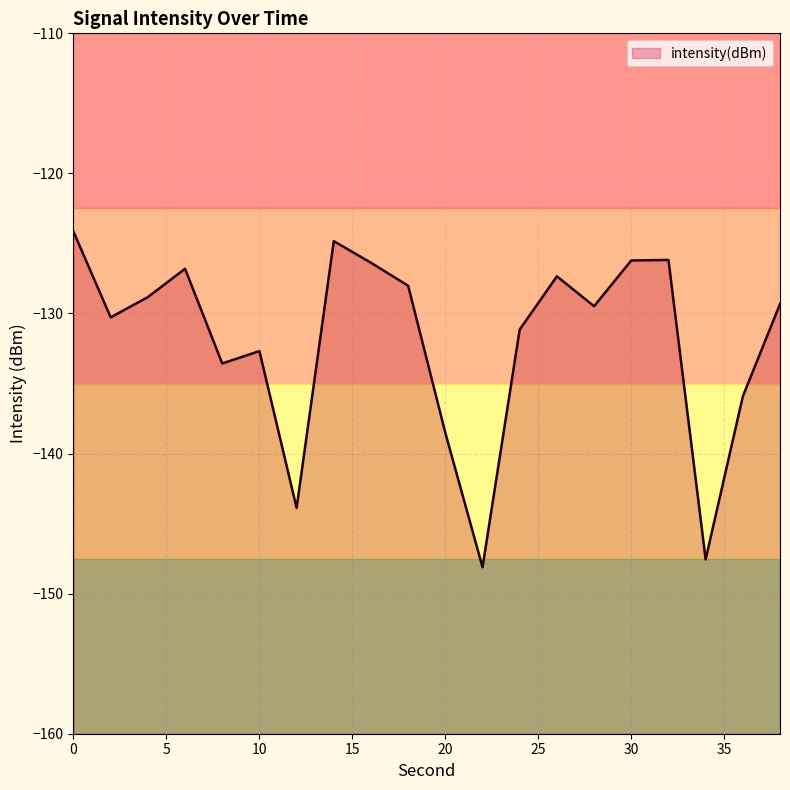

The chart shows a value of -35.0 at 4. True or false?

False